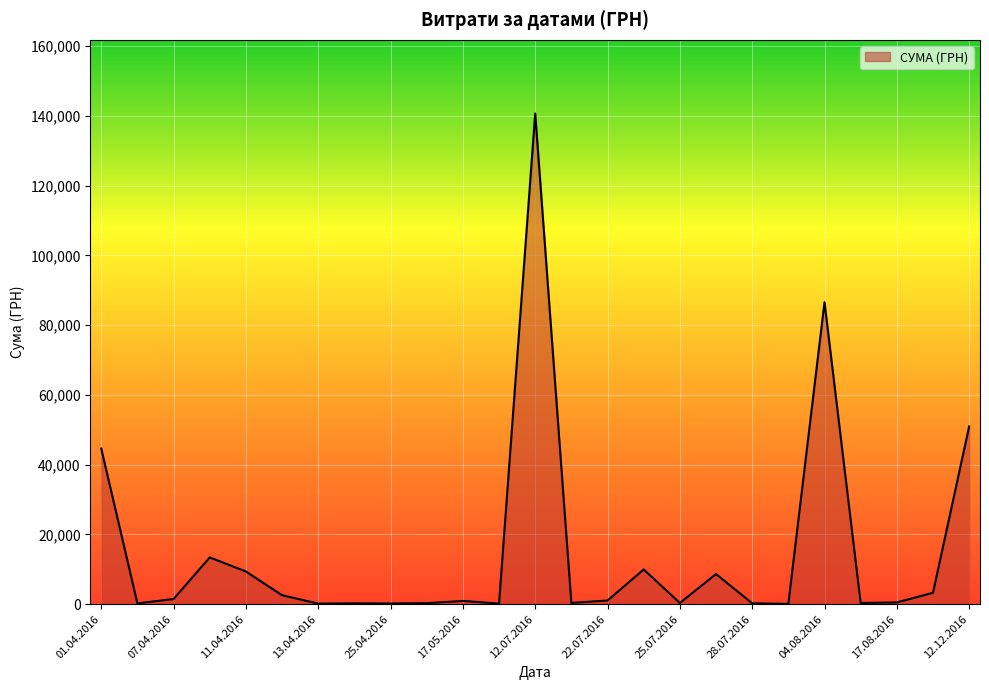

What is the greatest value displayed?

140706.2